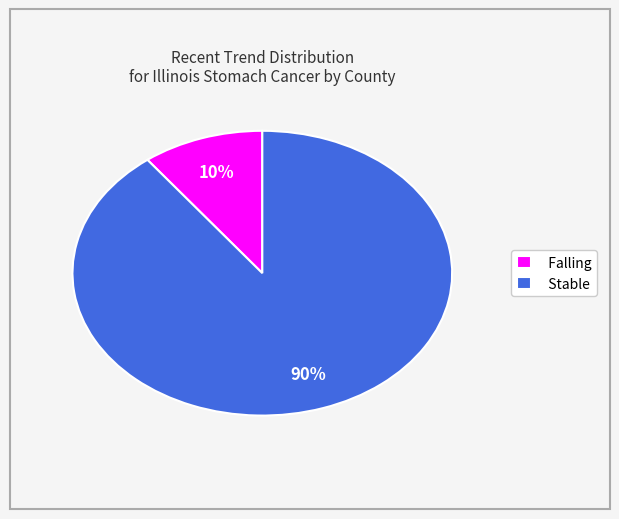

Combined, do Stable and Falling account for over 50%?

Yes